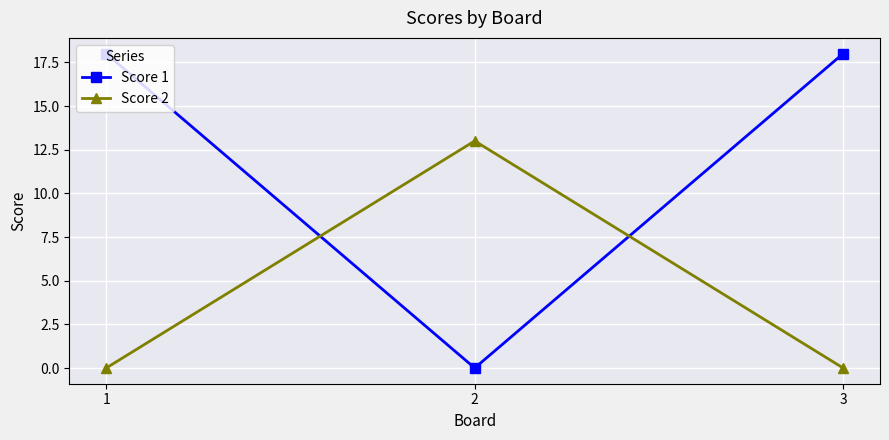

At which label does Score 2 reach its peak?

2